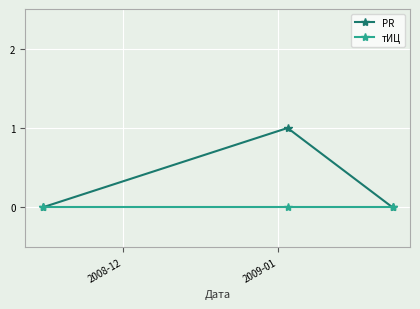

How many distinct data groups are displayed?

2